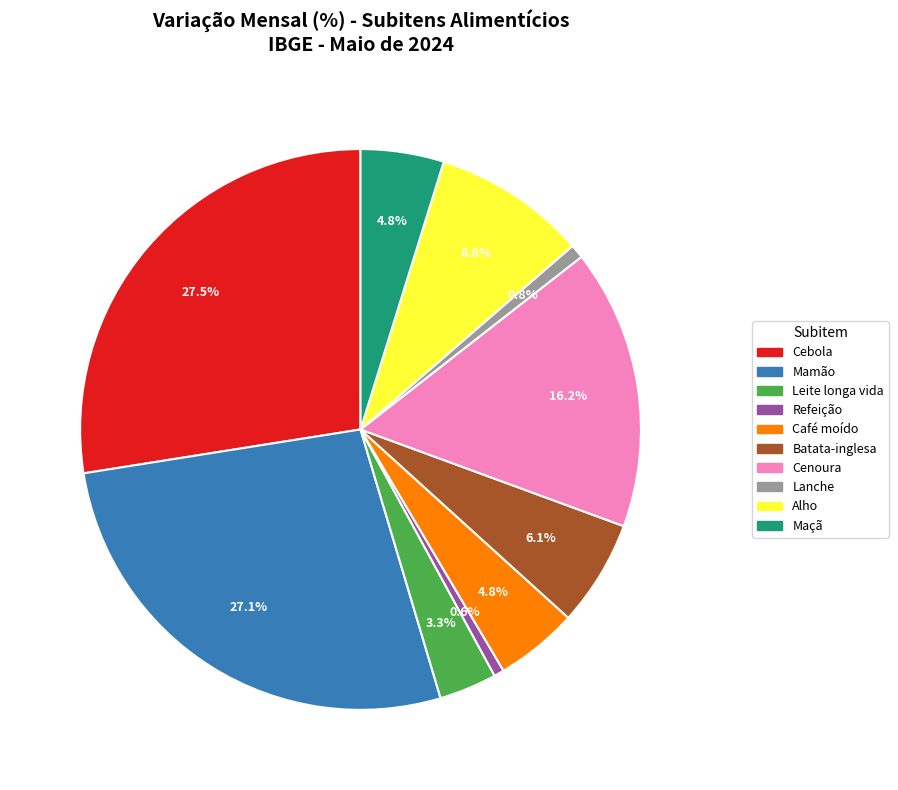

Does Mamão represent more than half of the total?

No